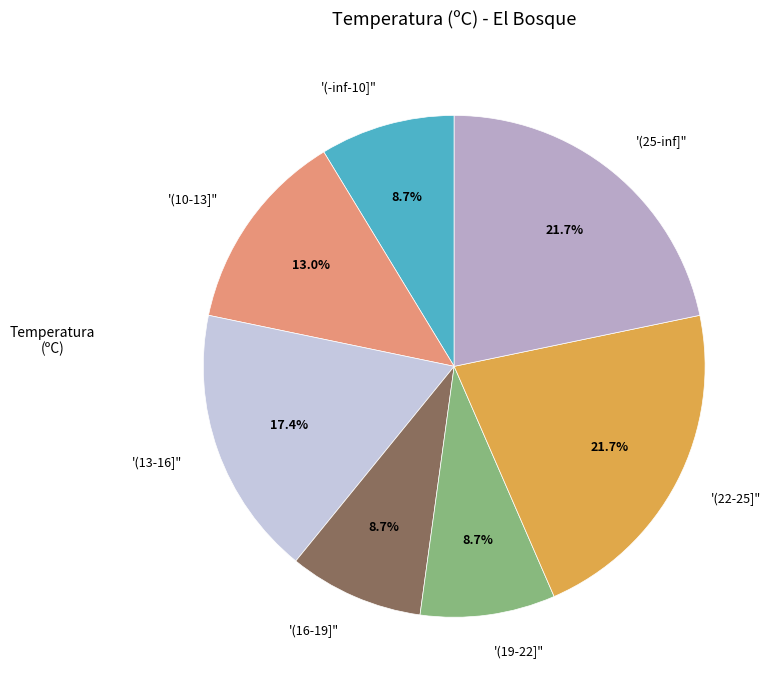

What percentage is NOT represented by '(16-19]"?

91.3%